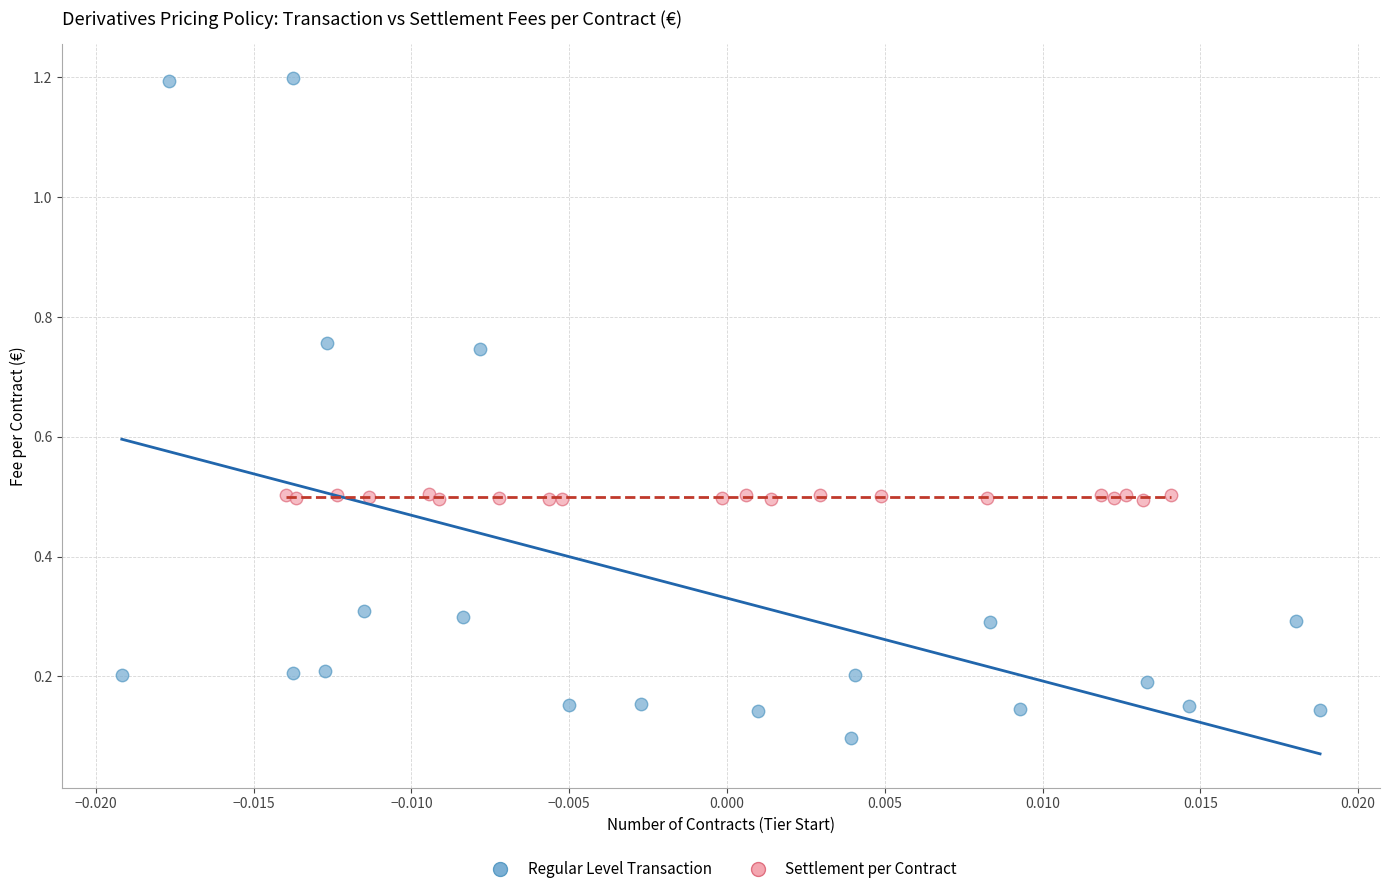

Which series has the largest Y range (max minus min)?

Regular Level Transaction